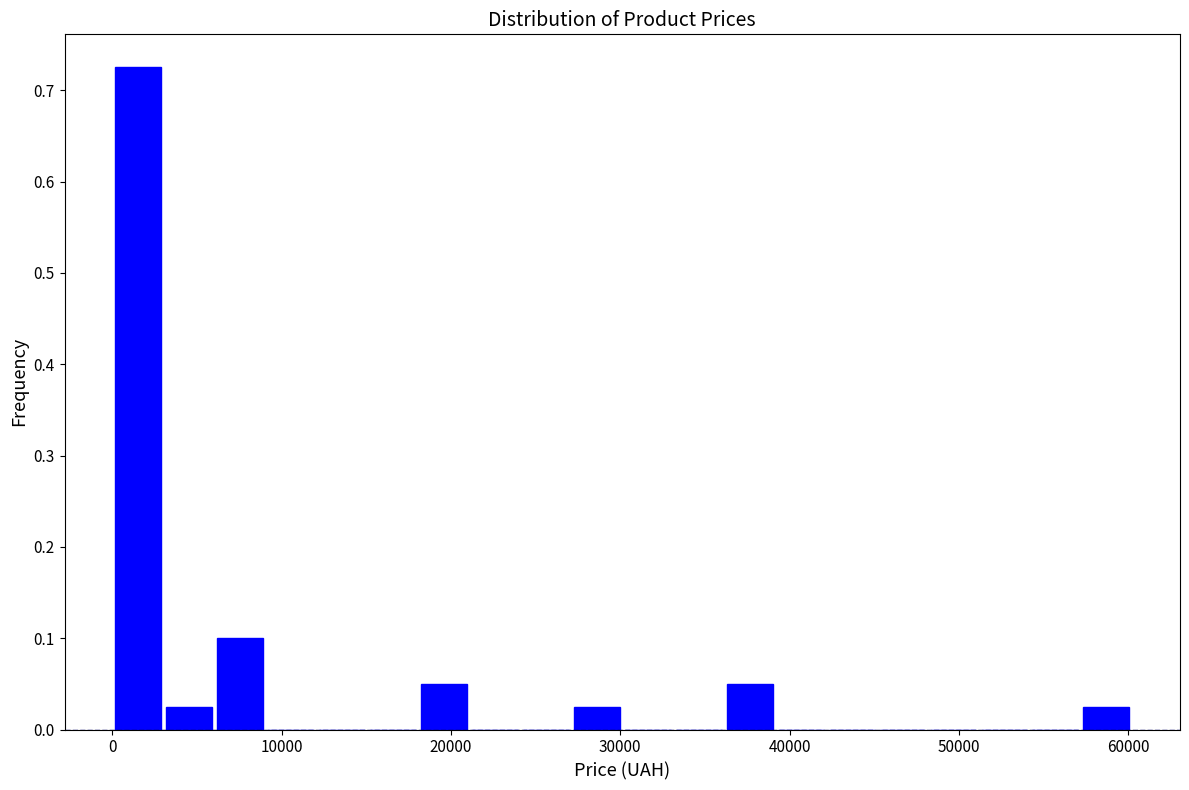

Read against the x-axis, roughly where is the centre of the tallest bar?

2000